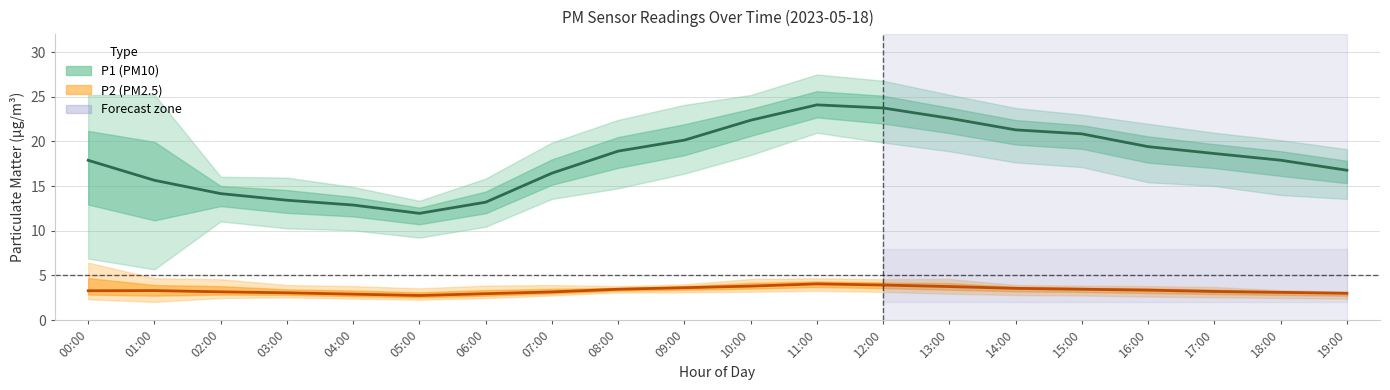

What is the sum of the P2 (PM2.5) mean values at 02:00 and 01:00?

6.5